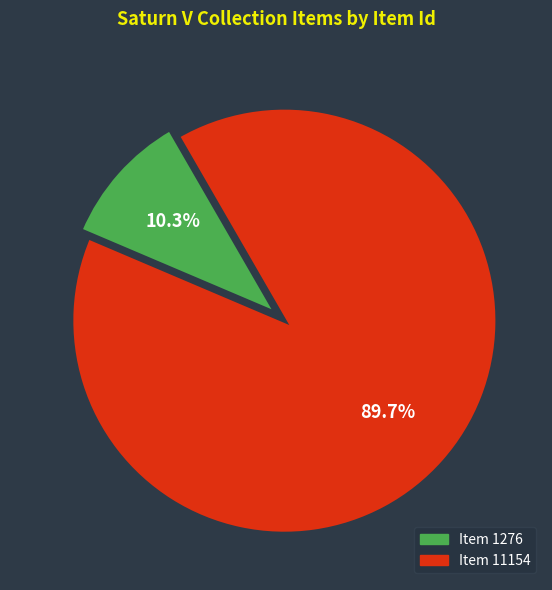

Is there a majority slice in this chart?

Yes